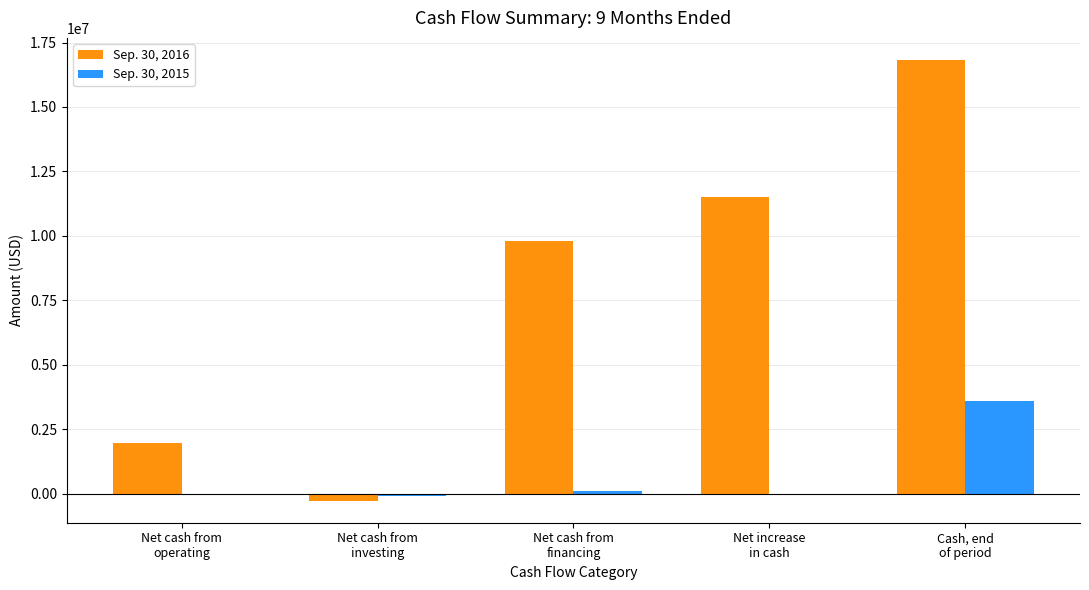

What is the average value of the Sep. 30, 2015 series?

716035